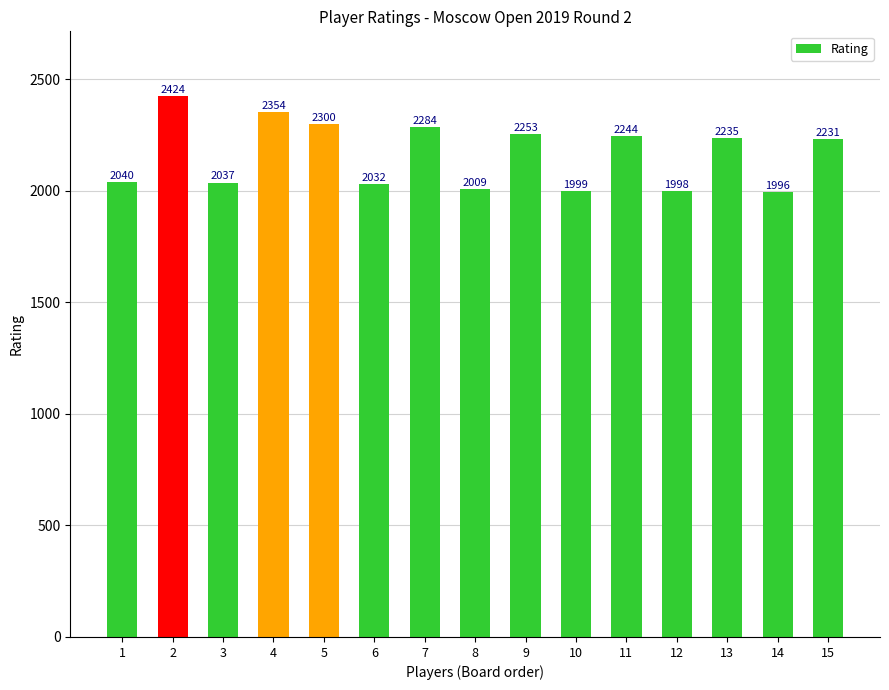

What is the value of the 3rd bar from the left?

2037